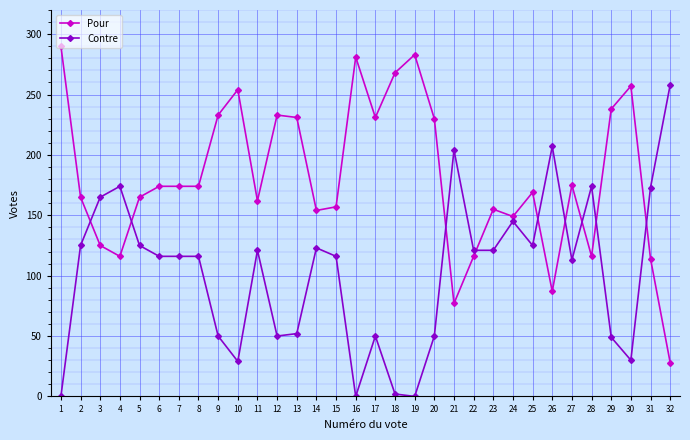

How many data points in Pour are less than 174?

16